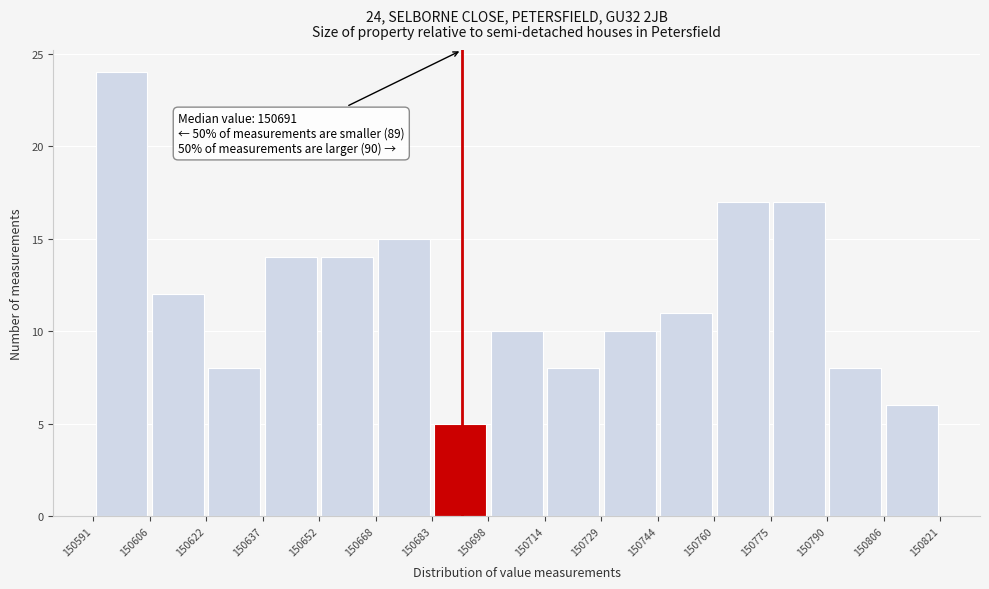

Which range on the x-axis has the tallest bar?

150591 to 150606